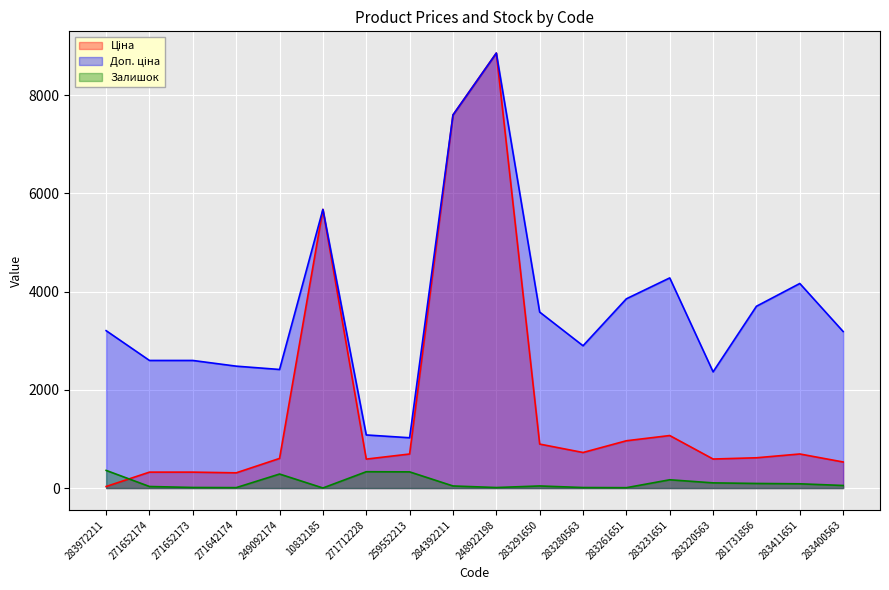

At which label is Доп. ціна closest to 4940?

283231651